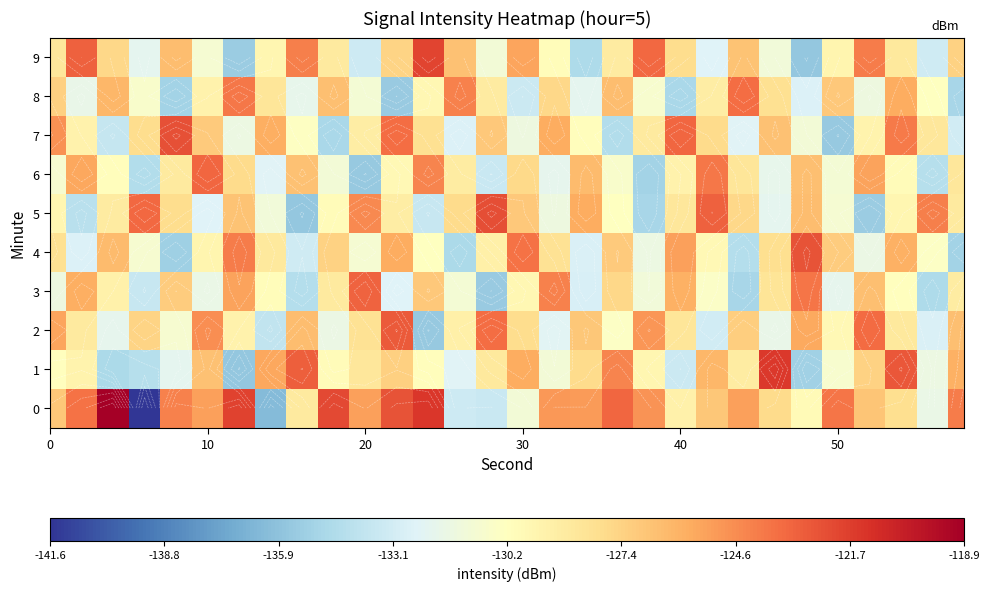

Count the number of categories in the chart.

30